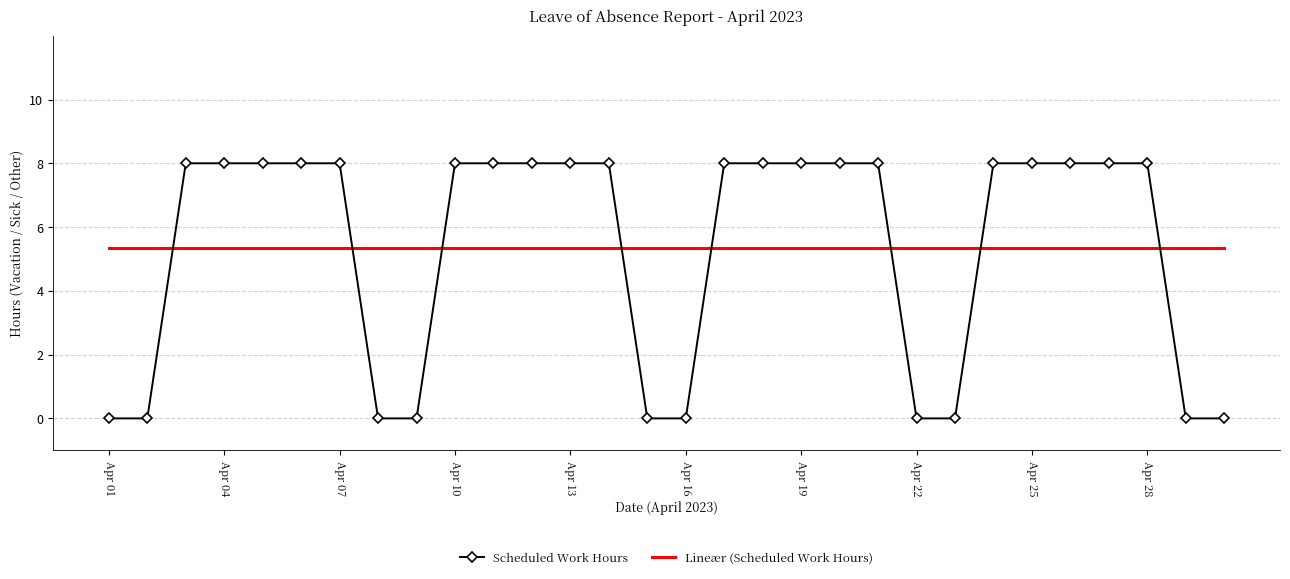

Reading left to right, what are all the values shown in this chart?

Scheduled Work Hours: 0.0	0.0	8.0	8.0	8.0	8.0	8.0	0.0	0.0	8.0	8.0	8.0	8.0	8.0	0.0	0.0	8.0	8.0	8.0	8.0	8.0	0.0	0.0	8.0	8.0	8.0	8.0	8.0	0.0	0.0
Lineær (Scheduled Work Hours): 5.3	5.3	5.3	5.3	5.3	5.3	5.3	5.3	5.3	5.3	5.3	5.3	5.3	5.3	5.3	5.3	5.3	5.3	5.3	5.3	5.3	5.3	5.3	5.3	5.3	5.3	5.3	5.3	5.3	5.3